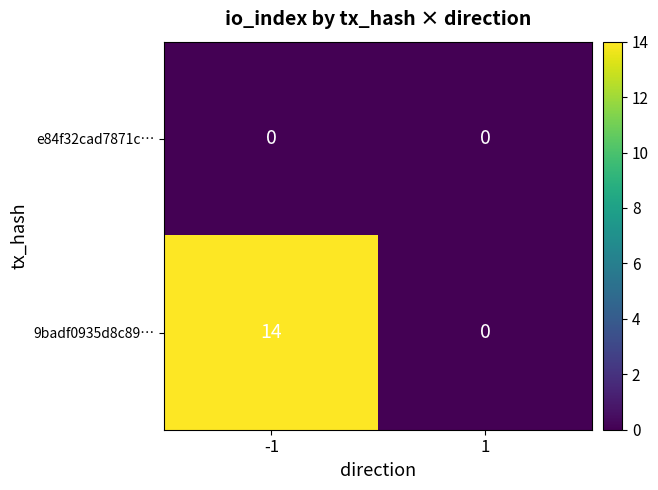

The e84f32cad7871c… series shows 0 at 1. True or false?

True